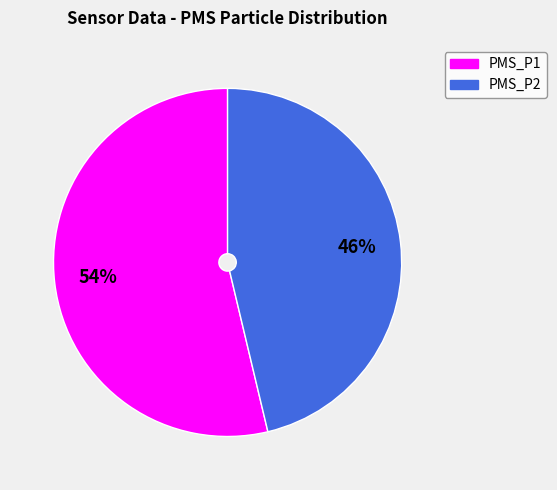

Is the sum of PMS_P2 and PMS_P1 greater than half?

Yes